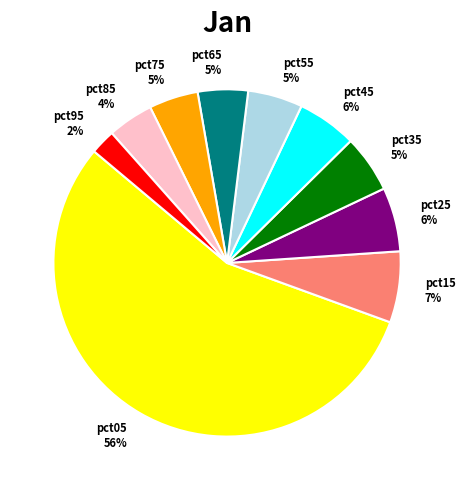

True or false: pct95 accounts for 2% of the total.

True